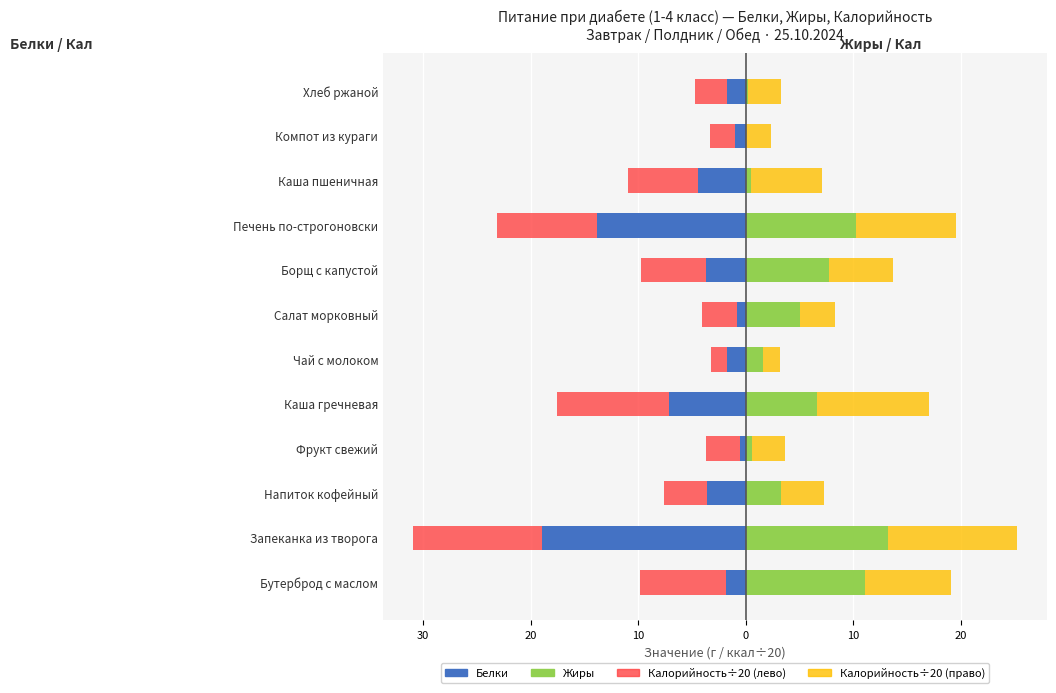

Are the bars horizontal?

Yes